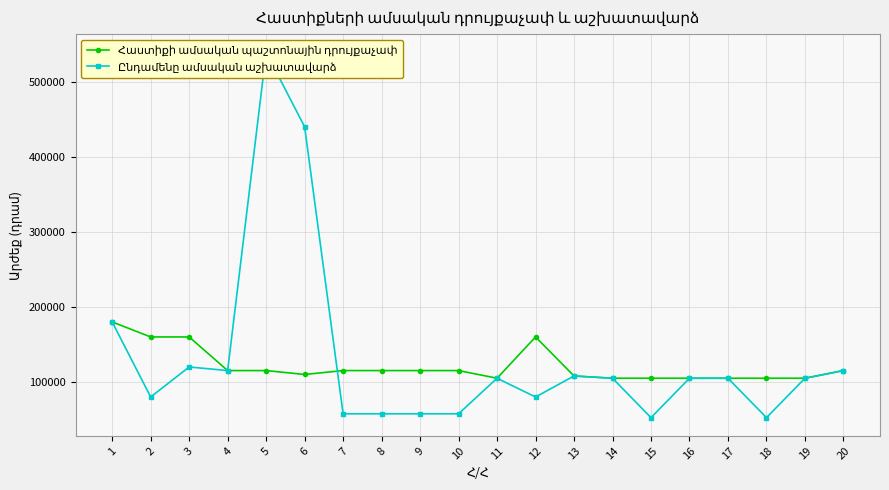

Which series has the widest spread of values?

Ընդամենը ամսական աշխատավարձ